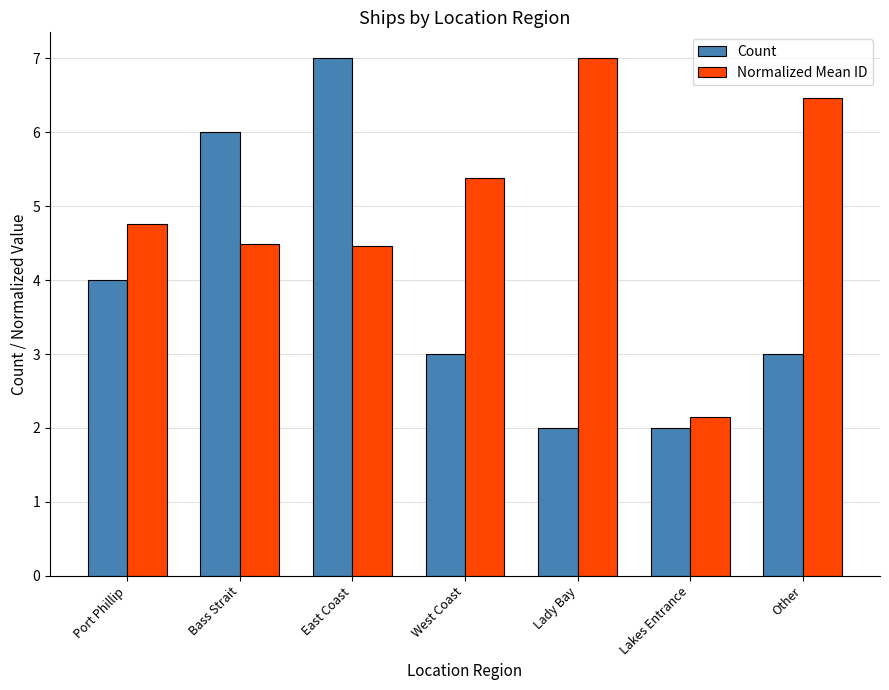

Which series has the largest total across all categories?

Normalized Mean ID